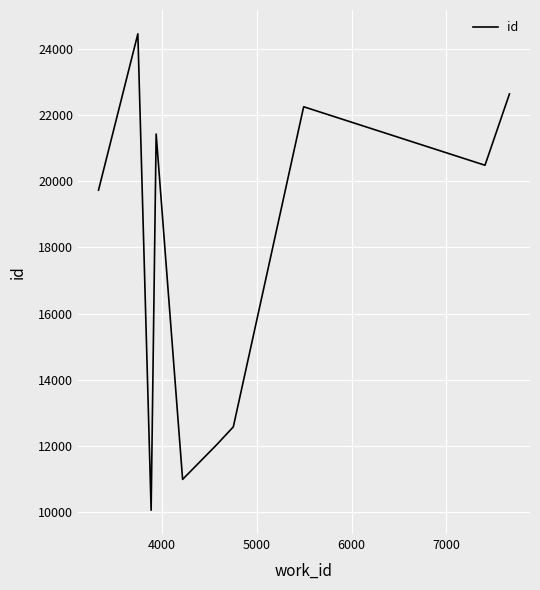

What is the minimum value shown in the chart?

10060